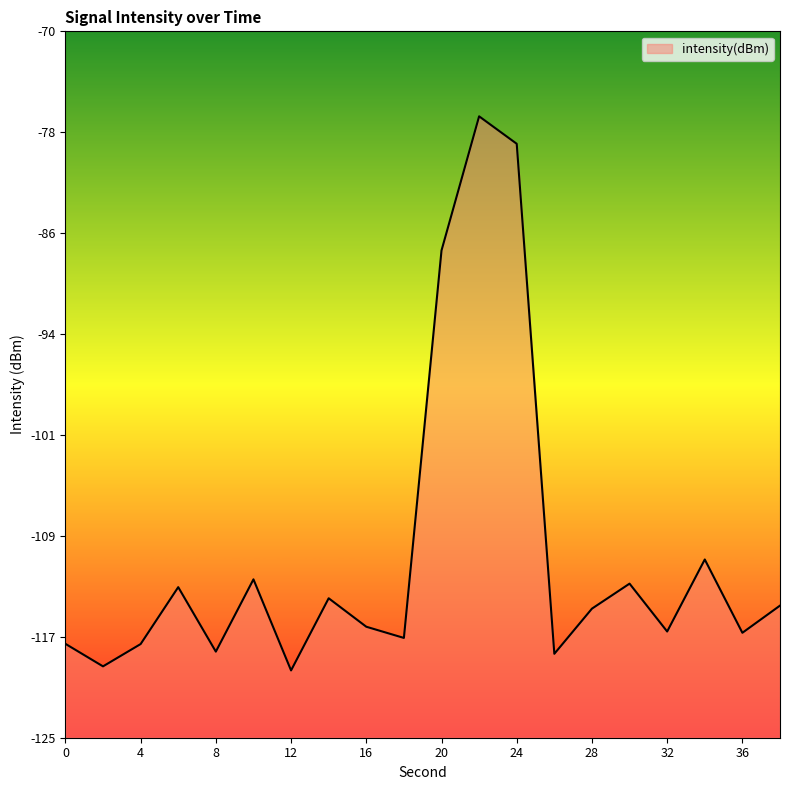

Is it true that the value at 10 is -49.7?

False